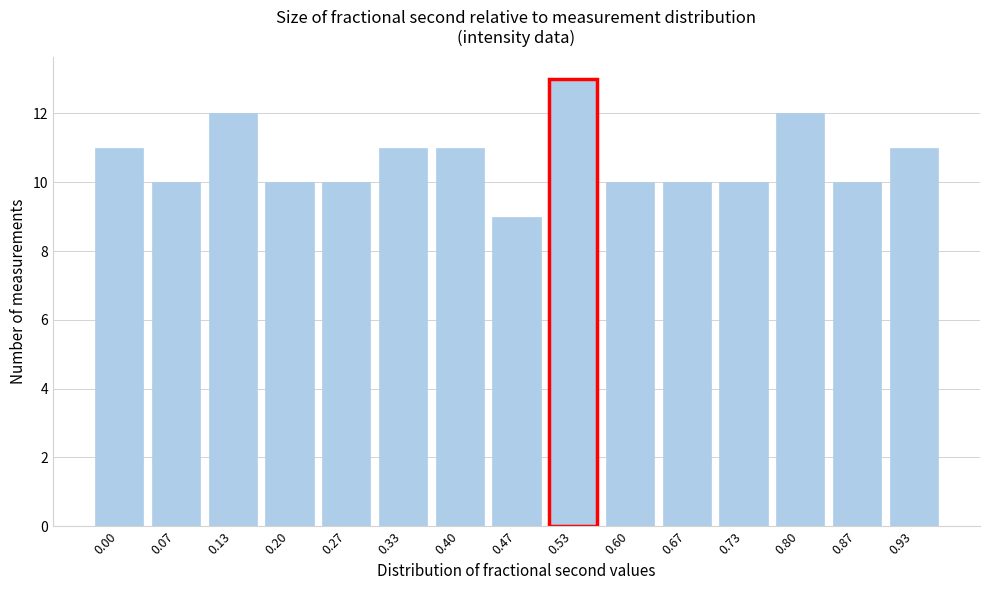

Reading right to left, what are all the values shown in this chart?

11	10	12	10	10	10	13	9	11	11	10	10	12	10	11